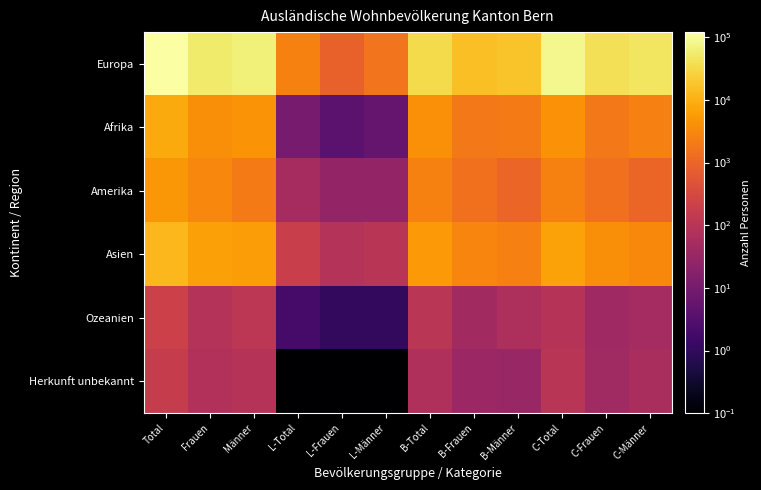

Reading left to right, list all the values displayed in this chart.

Europa: Total=120972.0	Frauen=55670.0	Männer=65302.0	L-Total=2556.0	L-Frauen=865.0	L-Männer=1691.0	B-Total=33602.0	B-Frauen=15823.0	B-Männer=17779.0	C-Total=84814.0	C-Frauen=38982.0	C-Männer=45832.0
Afrika: Total=8289.0	Frauen=3809.0	Männer=4480.0	L-Total=10.0	L-Frauen=4.0	L-Männer=6.0	B-Total=4004.0	B-Frauen=1911.0	B-Männer=2093.0	C-Total=4275.0	C-Frauen=1894.0	C-Männer=2381.0
Amerika: Total=5045.0	Frauen=3008.0	Männer=2037.0	L-Total=54.0	L-Frauen=27.0	L-Männer=27.0	B-Total=2501.0	B-Frauen=1473.0	B-Männer=1028.0	C-Total=2490.0	C-Frauen=1508.0	C-Männer=982.0
Asien: Total=12254.0	Frauen=6530.0	Männer=5724.0	L-Total=185.0	L-Frauen=86.0	L-Männer=99.0	B-Total=5190.0	B-Frauen=2775.0	B-Männer=2415.0	C-Total=6879.0	C-Frauen=3669.0	C-Männer=3210.0
Ozeanien: Total=201.0	Frauen=85.0	Männer=116.0	L-Total=2.0	L-Frauen=1.0	L-Männer=1.0	B-Total=109.0	B-Frauen=44.0	B-Männer=65.0	C-Total=90.0	C-Frauen=40.0	C-Männer=50.0
Herkunft unbekannt: Total=170.0	Frauen=77.0	Männer=93.0	L-Total=0.1	L-Frauen=0.1	L-Männer=0.1	B-Total=68.0	B-Frauen=35.0	B-Männer=33.0	C-Total=102.0	C-Frauen=42.0	C-Männer=60.0